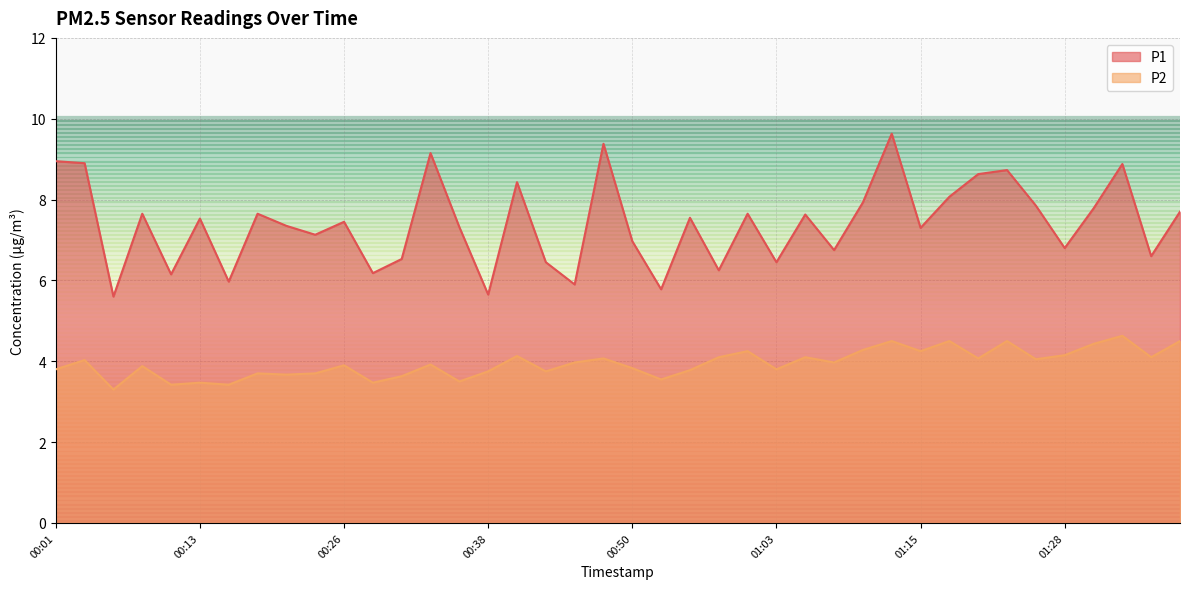

At how many categories does at least one series exceed 6?

35